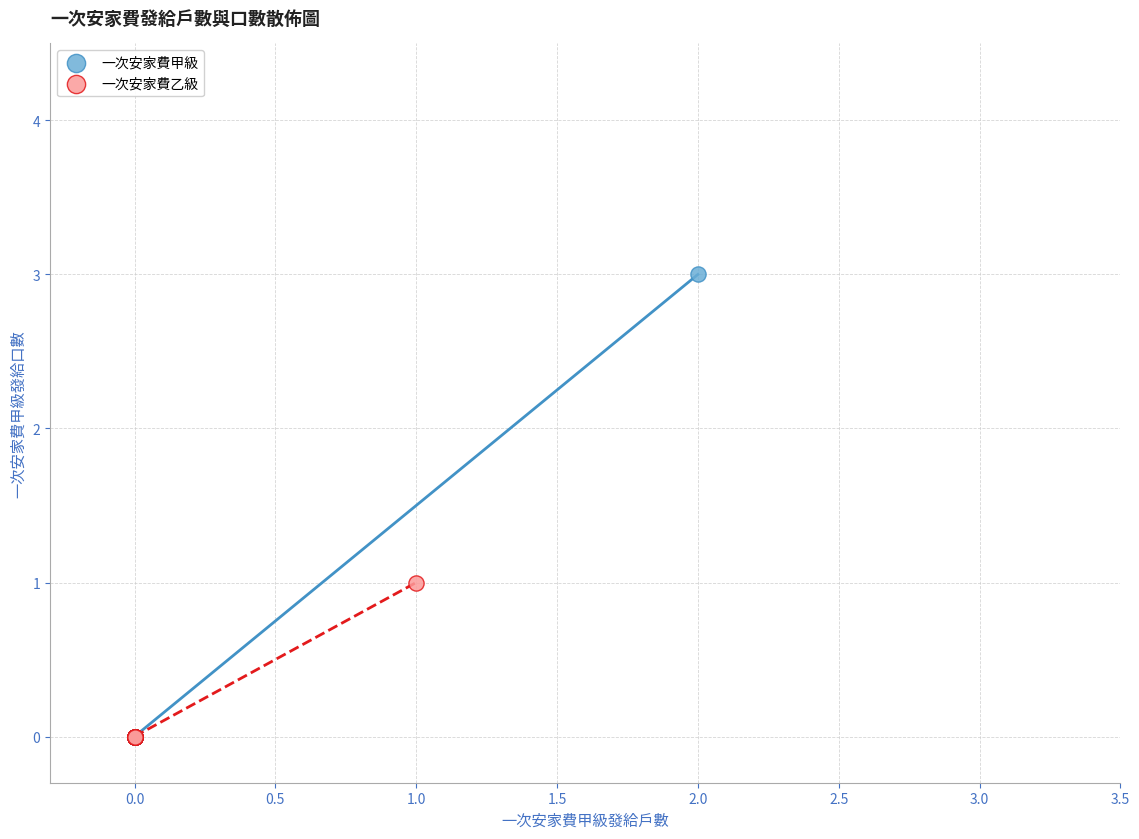

Which series contains the highest Y value?

一次安家費甲級